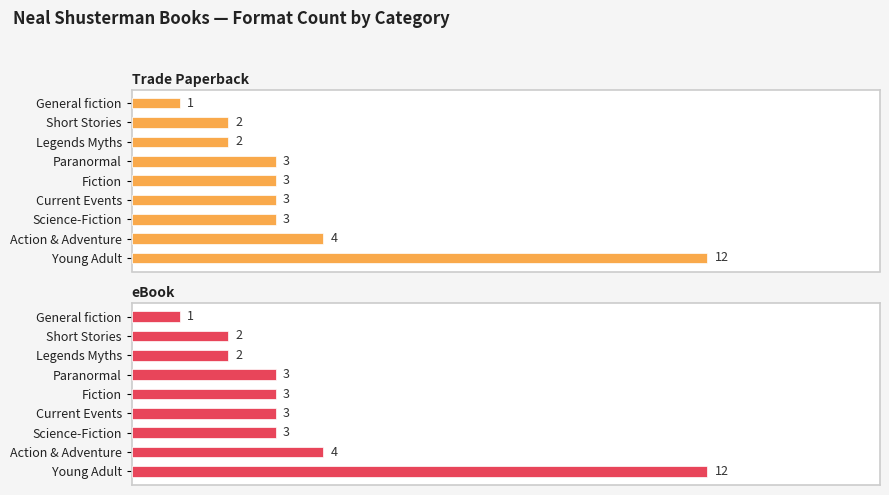

Reading left to right, what are all the values shown in this chart?

Trade Paperback: 12	4	3	3	3	3	2	2	1
eBook: 12	4	3	3	3	3	2	2	1